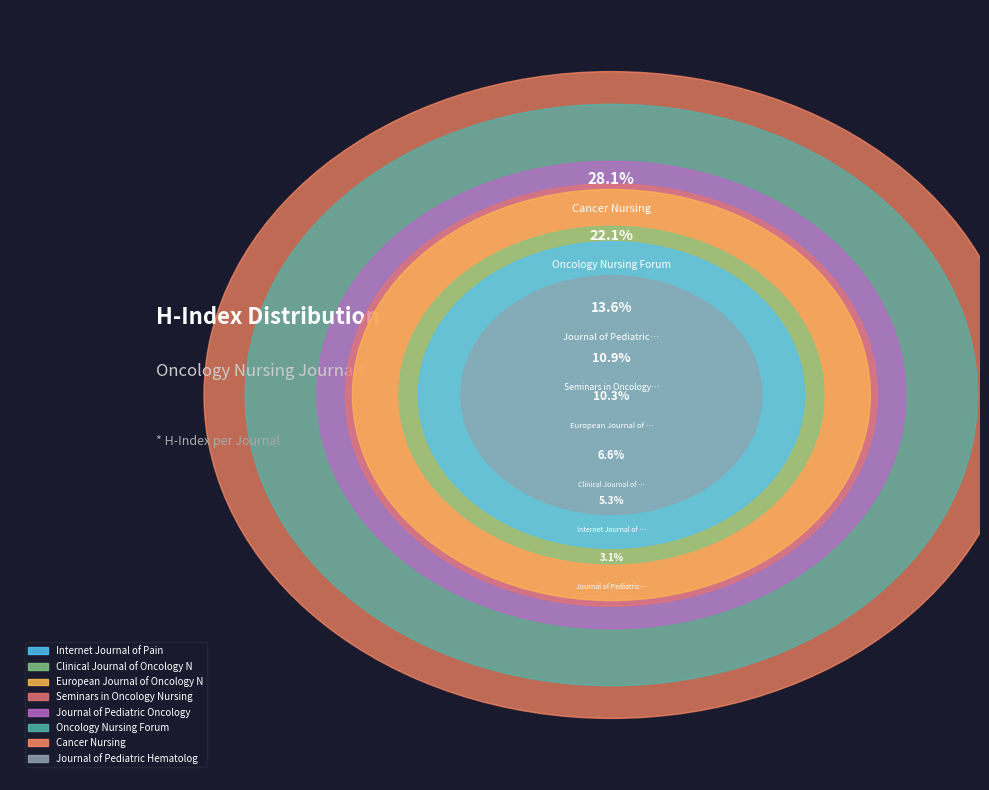

Approximately how many times larger is the value at Journal of Pediatric Hematology/Oncology compared to Cancer Nursing?

0.1